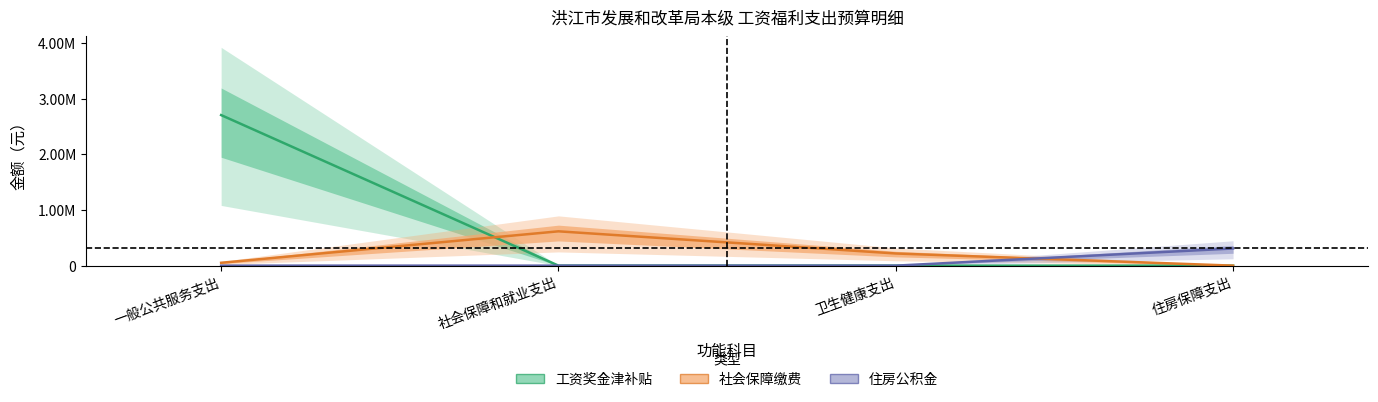

At which category does the chart reach its minimum across all series?

社会保障和就业支出